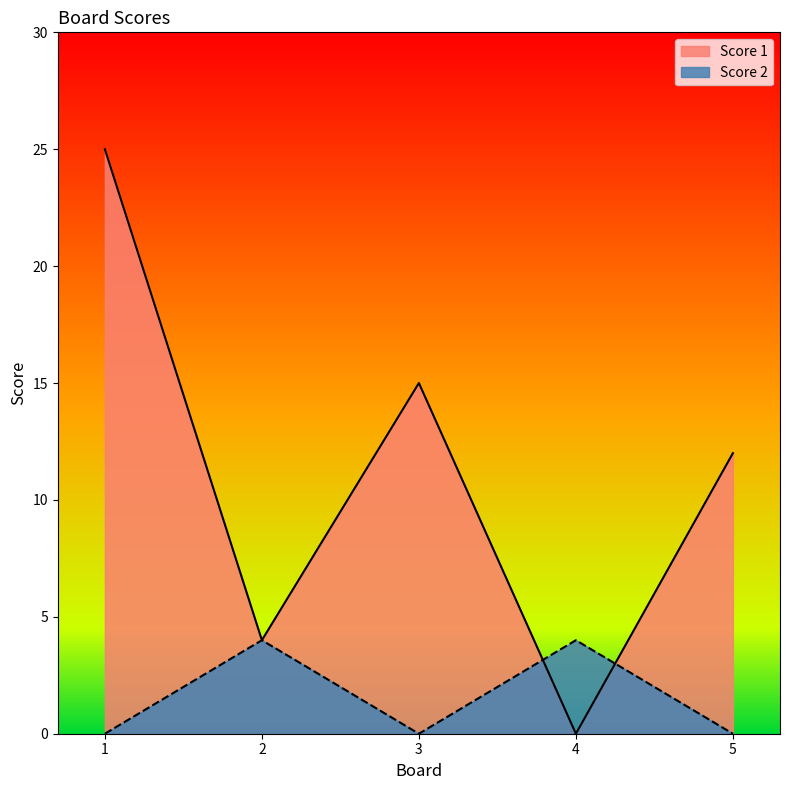

What is the difference between the second highest and minimum values in the Score 2 series?

4